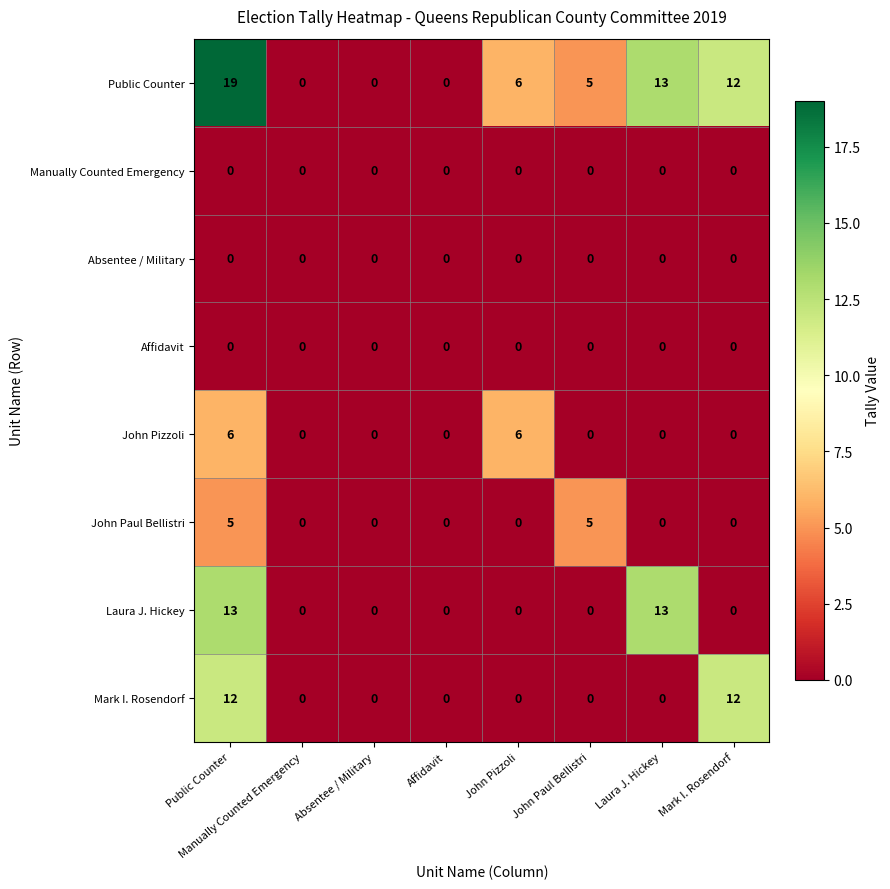

The value of John Pizzoli at Absentee / Military is 0. True or false?

True